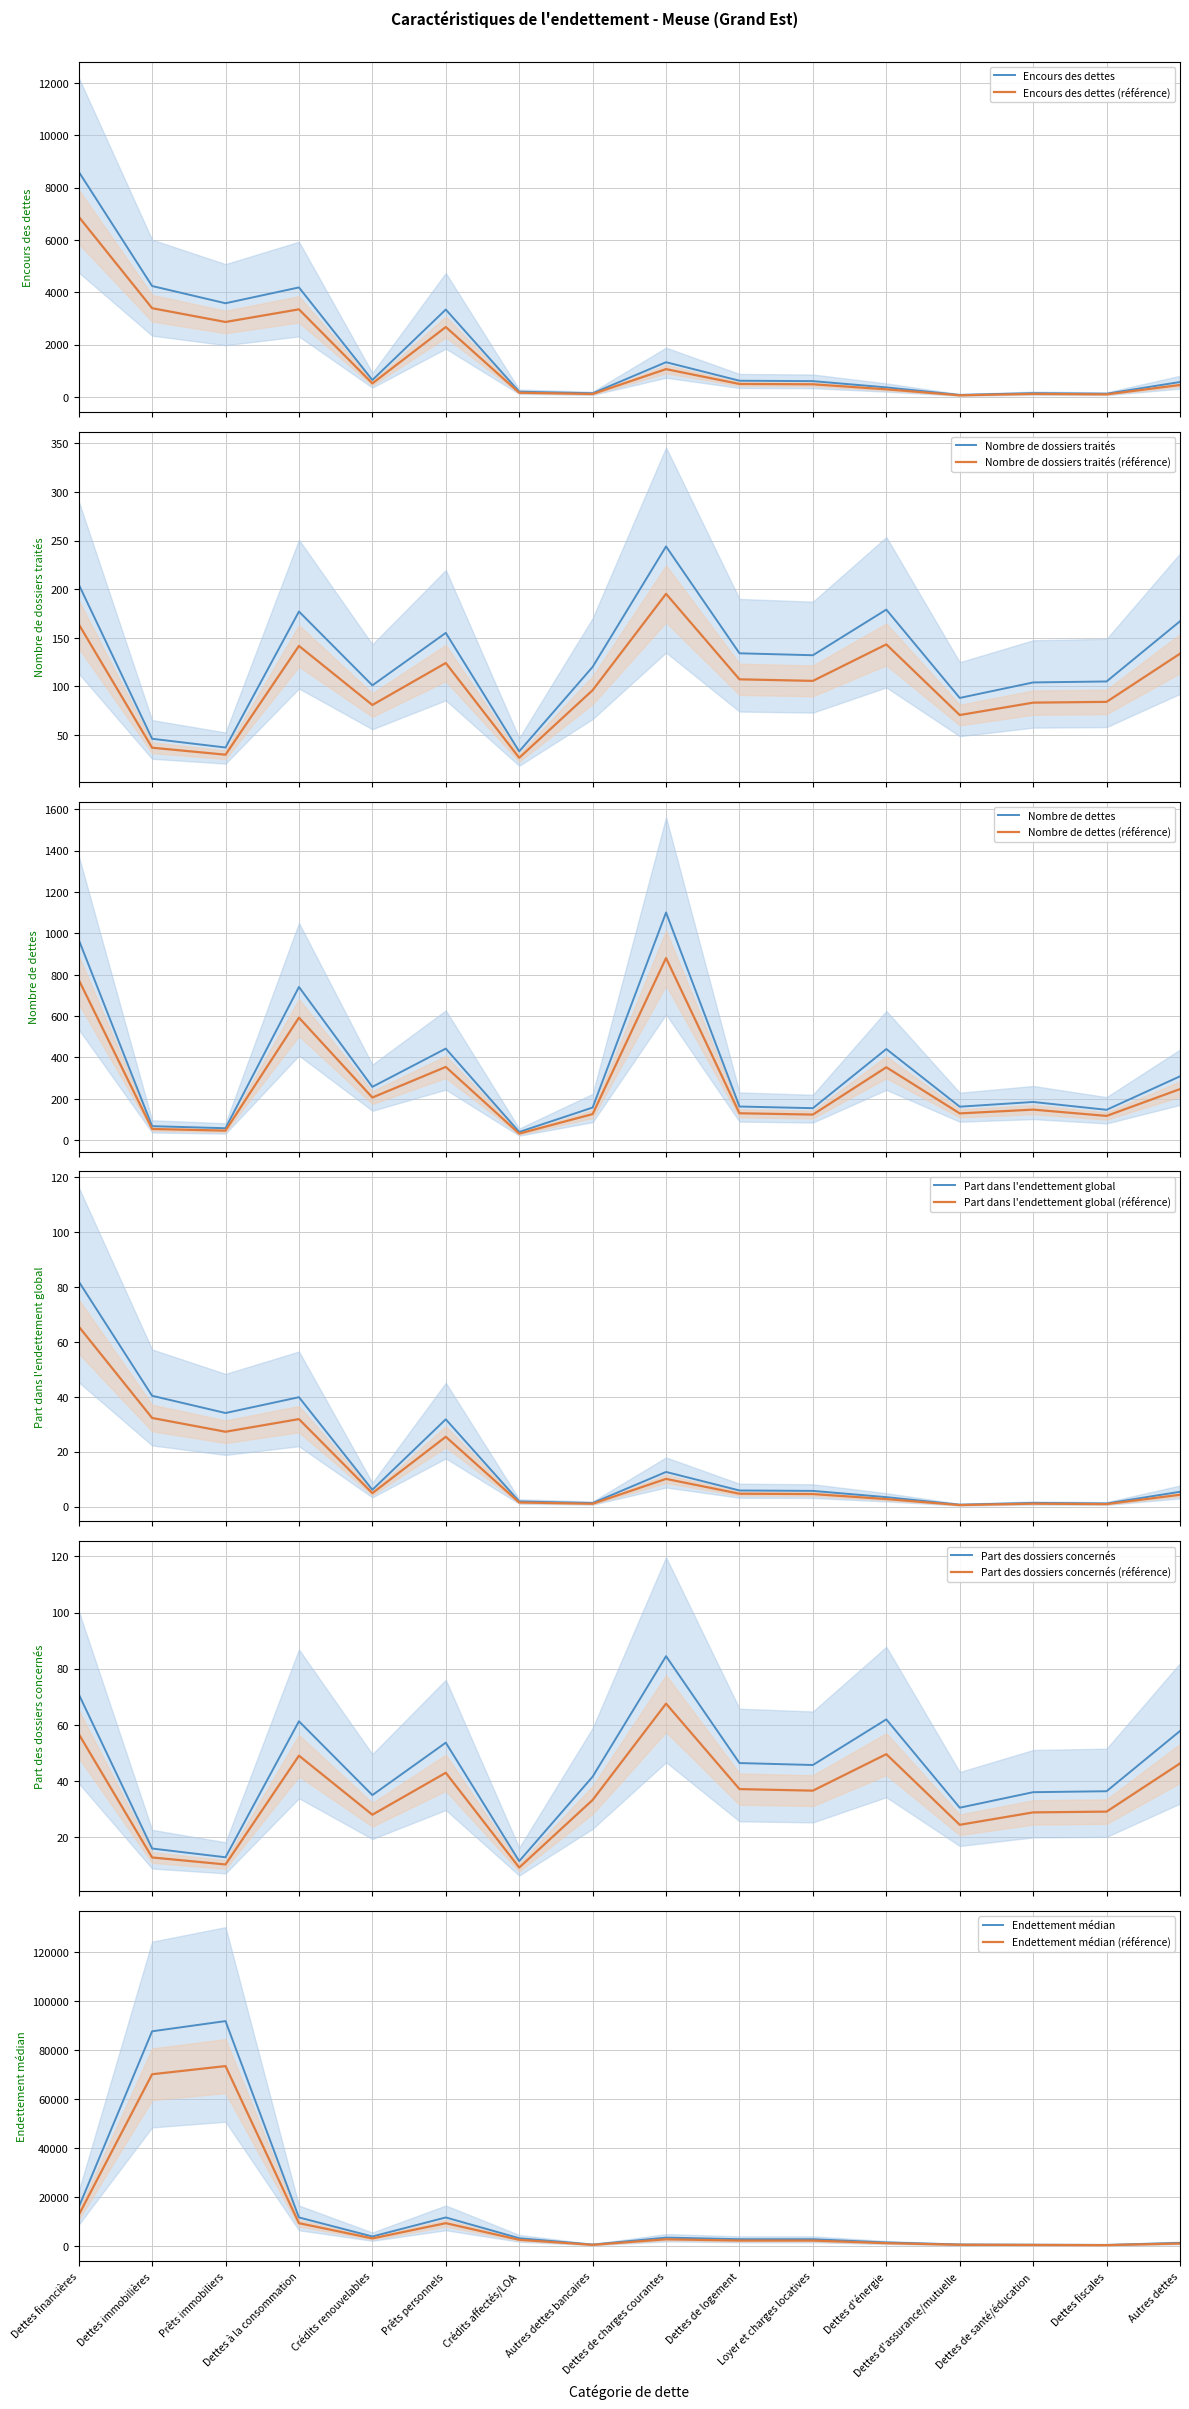

Is it true that Encours des dettes equals 3578.0 at Prêts immobiliers?

True